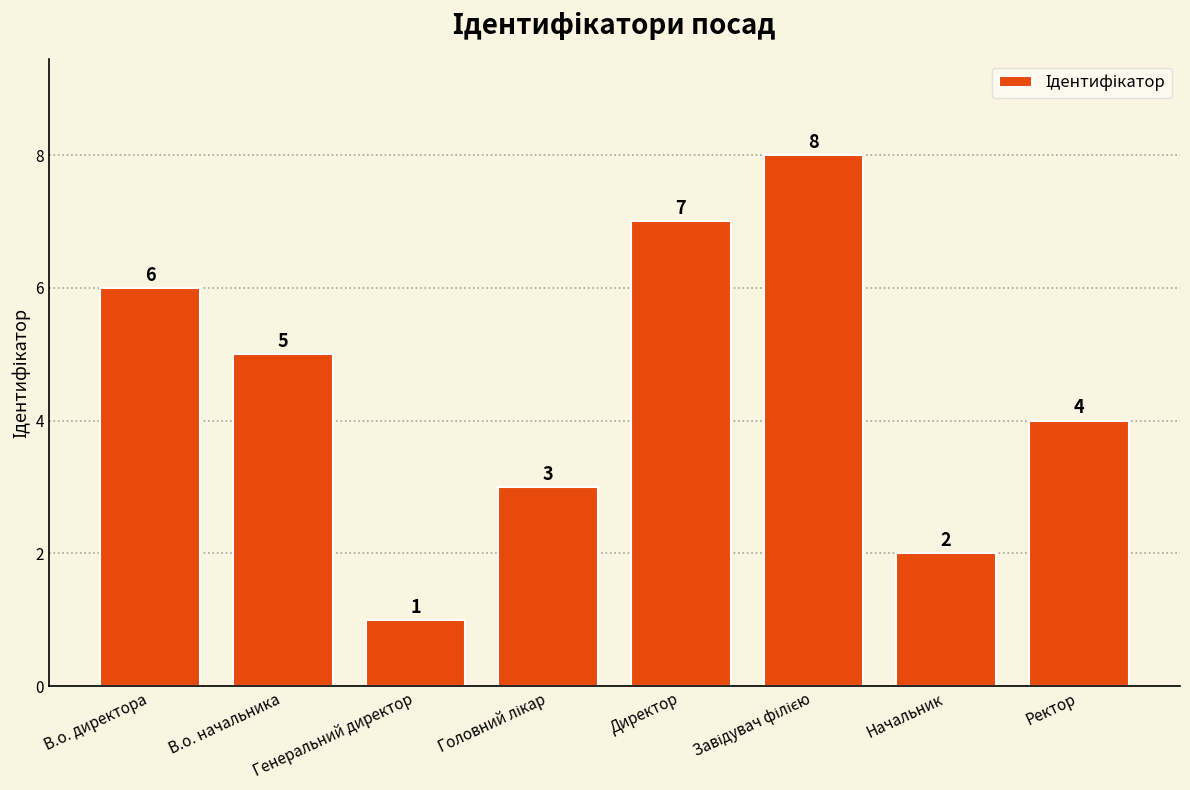

What is the value of the 1st bar from the left?

6